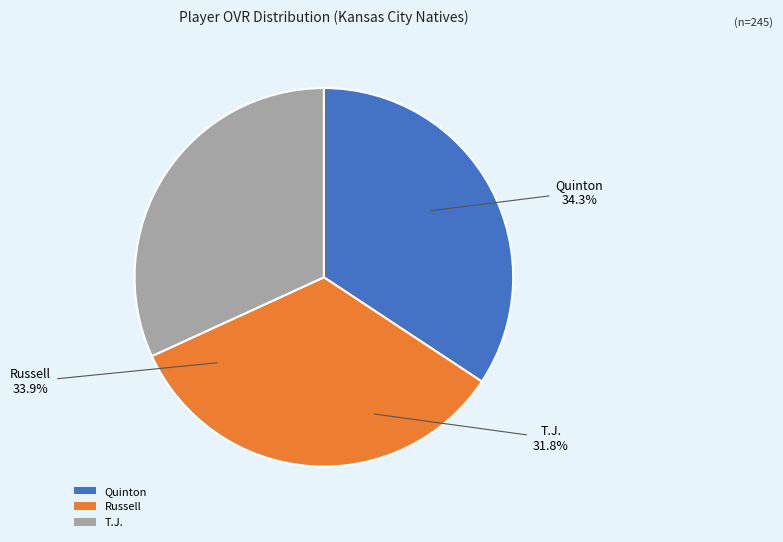

Which slice is the smallest?

T.J.